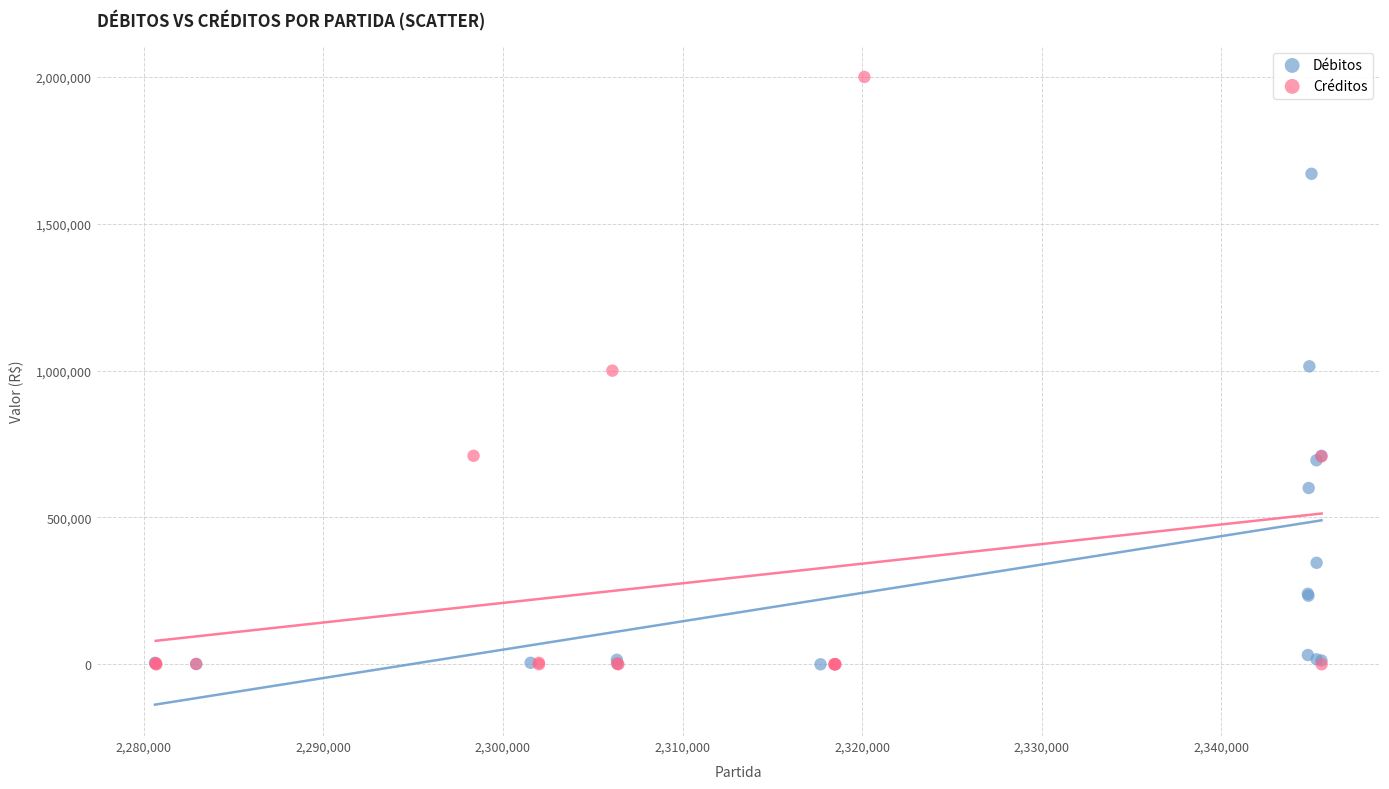

Which series has the largest Y range (max minus min)?

Créditos